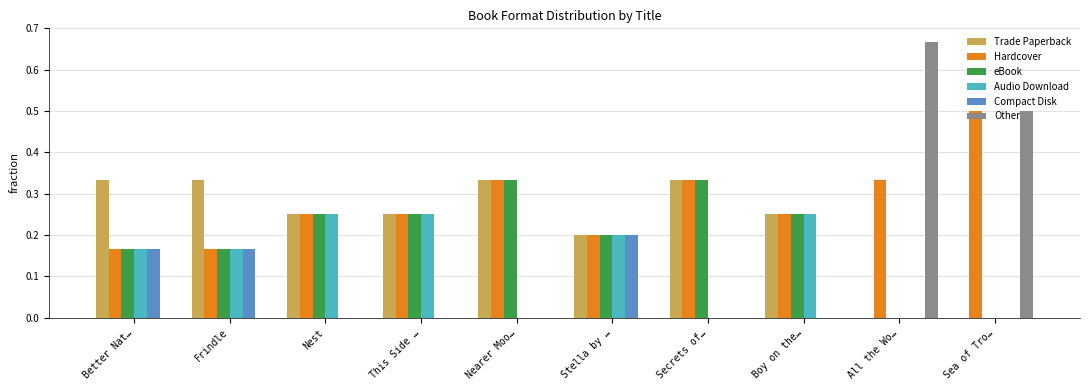

At which category does the chart reach its peak across all series?

All the Wo…